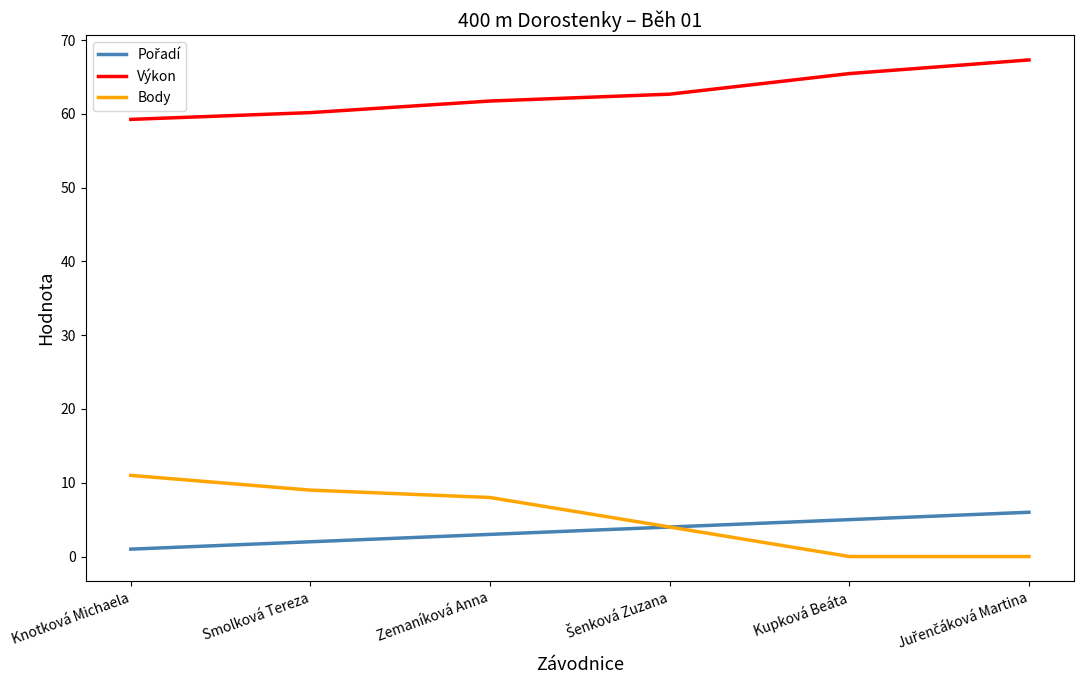

Is this an area chart (filled region under the line)?

No